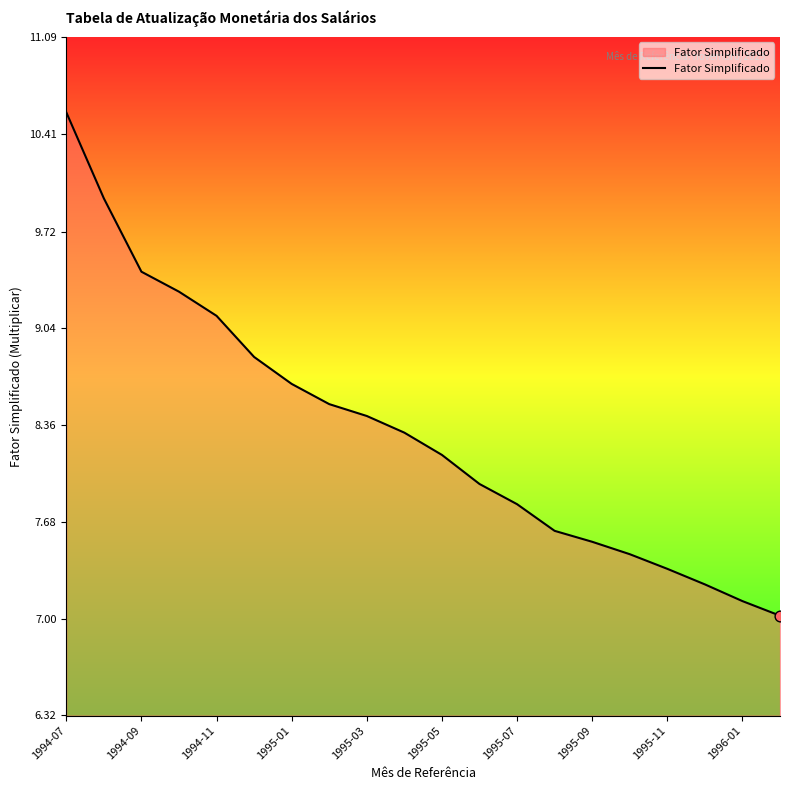

What is the maximum value shown in the chart?

10.6